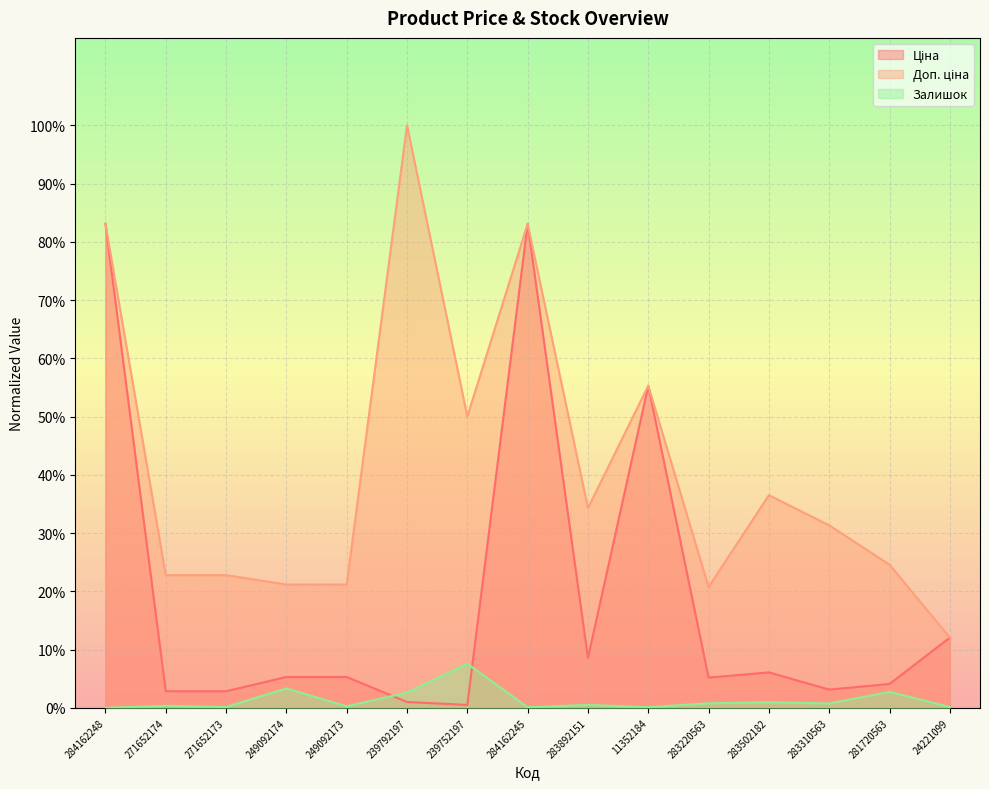

What is the maximum value shown in the chart?

1.0